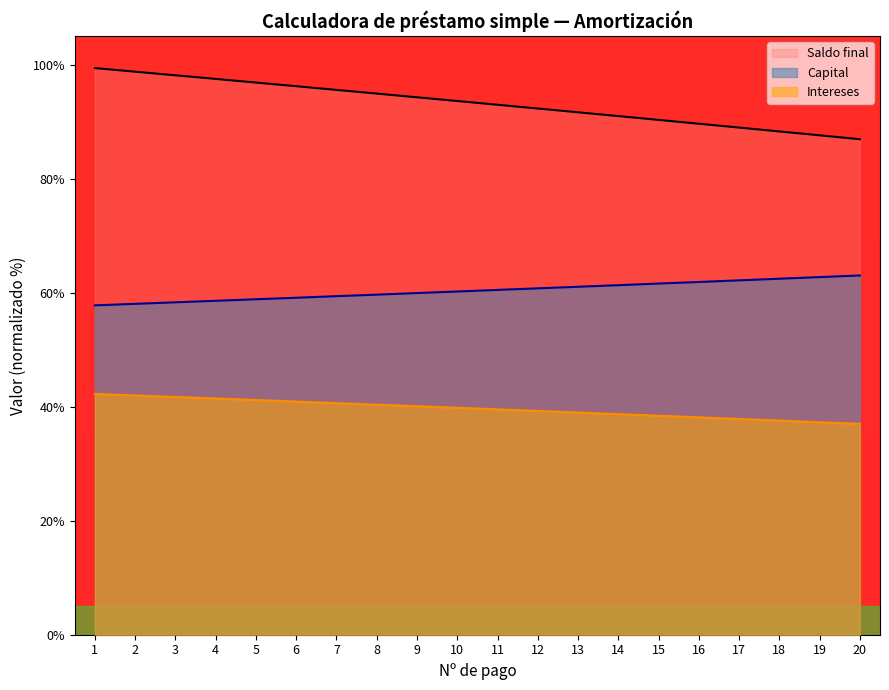

How many lines are shown in the chart?

3